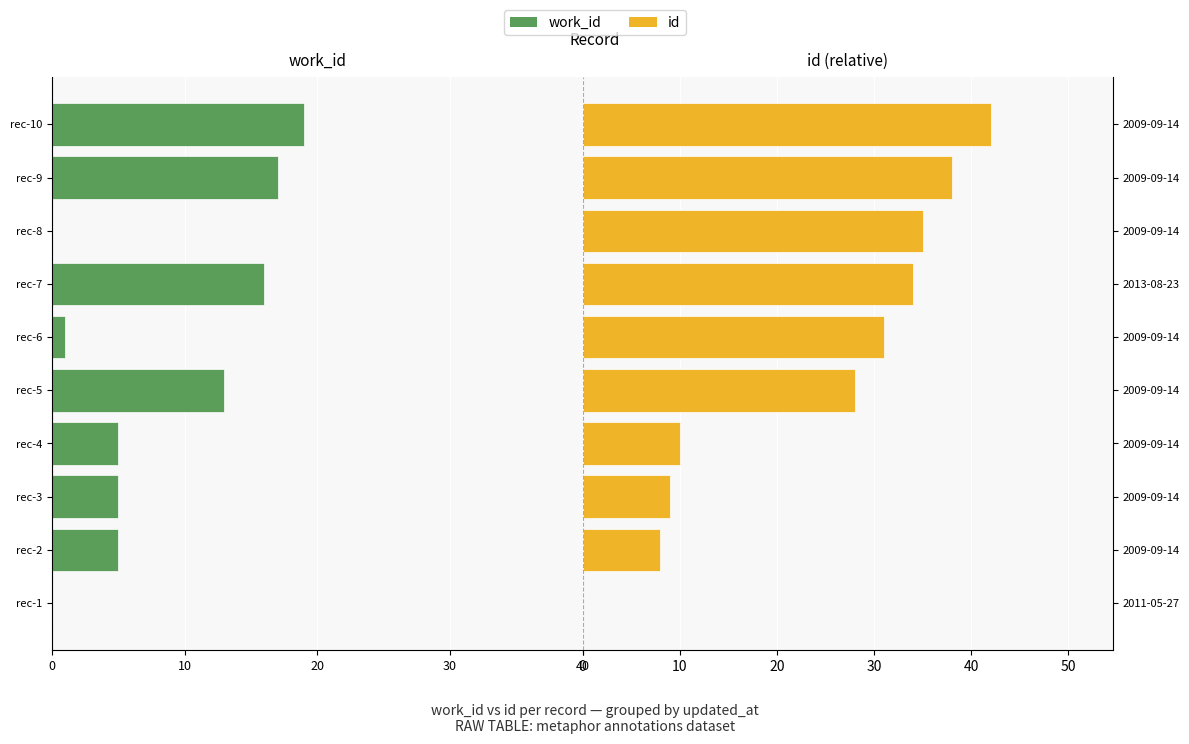

Reading left to right, extract all data points from this chart.

work_id: 0	-5	-5	-5	-13	-1	-16	0	-17	-19
id: 0	8	9	10	28	31	34	35	38	42